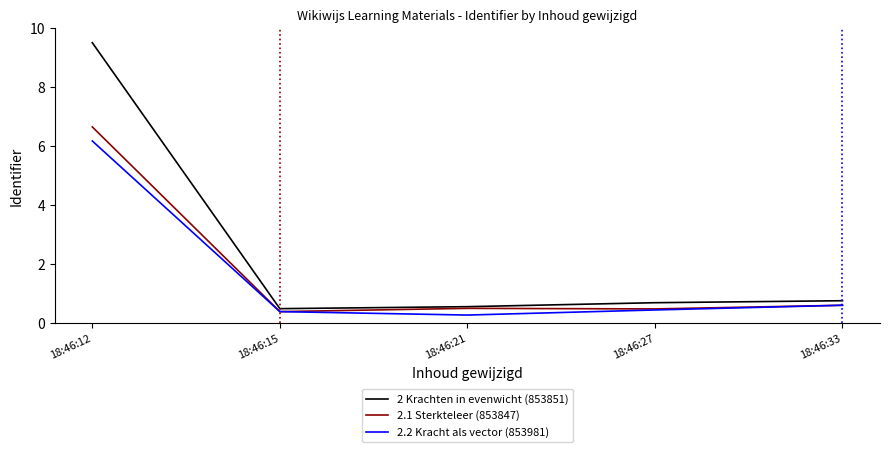

Which category has the highest value across all series?

18:46:12